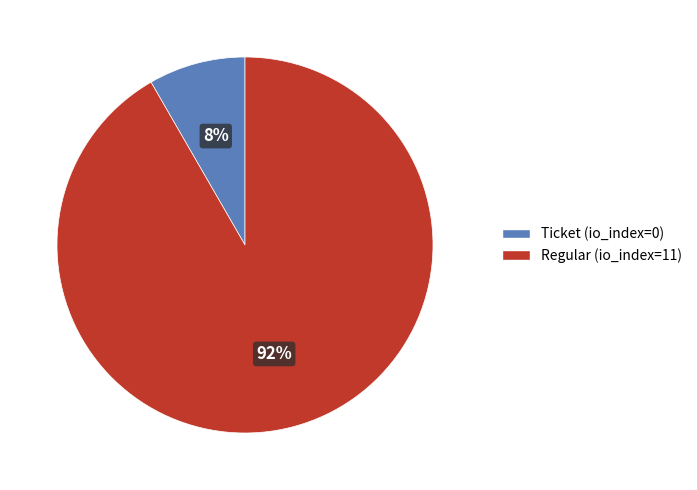

Rank the categories by value from lowest to highest.

Ticket (io_index=0), Regular (io_index=11)